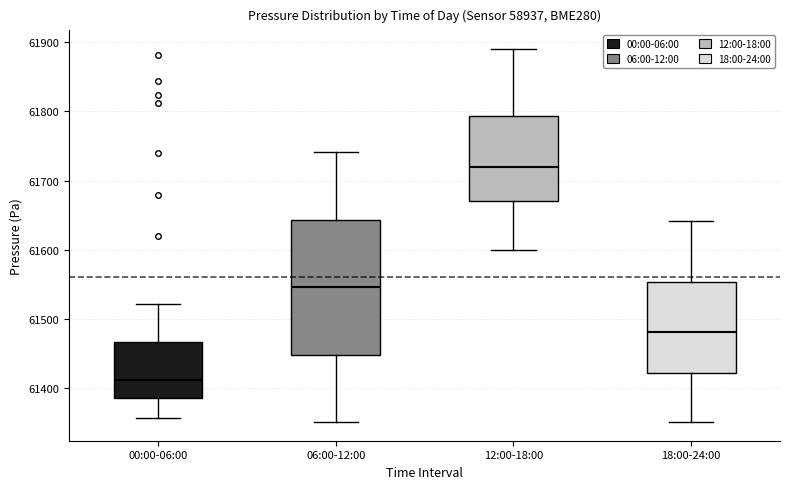

Reading left to right, transcribe this box plot: for each box, give where its median line is, the range the box spans, and where its two whiskers end, as read against the y-axis. The values are not printed on the chart, so give them approximately, as read against the axis.

00:00-06:00: median 61410, box 61390 to 61470, whiskers 61360 to 61520
06:00-12:00: median 61550, box 61450 to 61640, whiskers 61350 to 61740
12:00-18:00: median 61720, box 61670 to 61790, whiskers 61600 to 61890
18:00-24:00: median 61480, box 61420 to 61550, whiskers 61350 to 61640